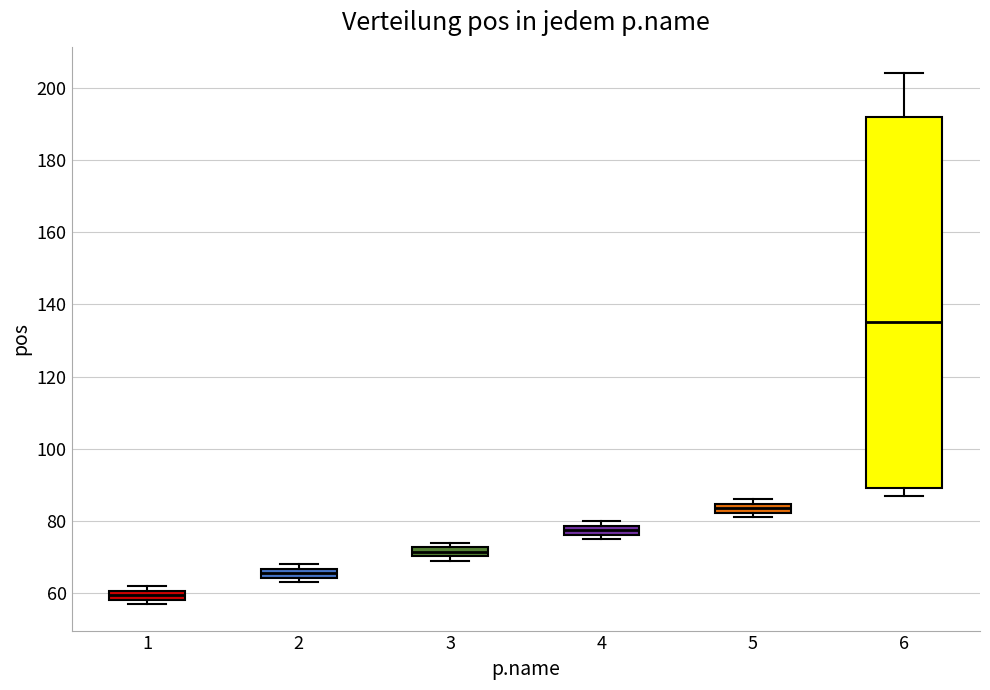

Comparing the boxes themselves (not the whiskers), which one is the tallest?

6